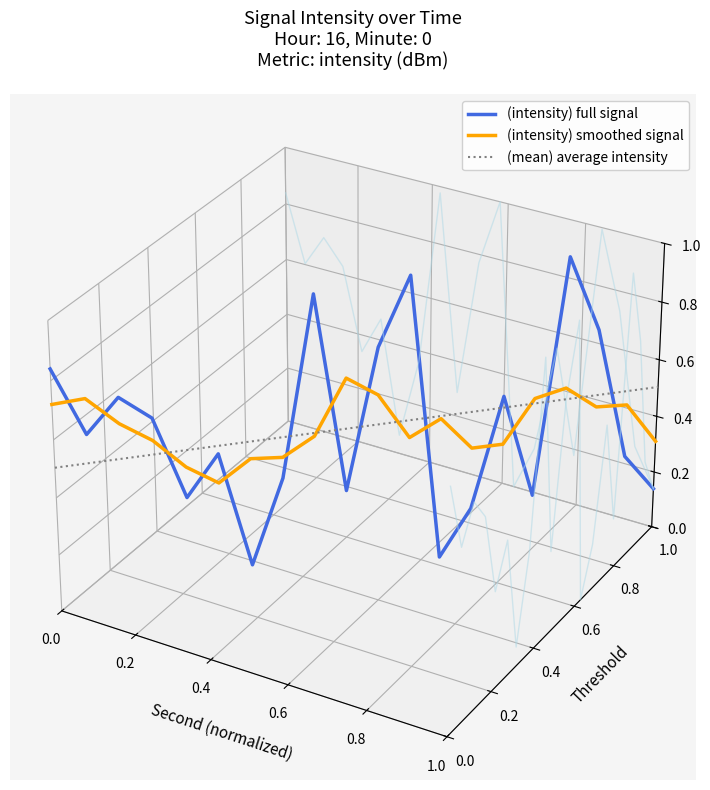

Does the chart display data point markers on the line(s)?

No